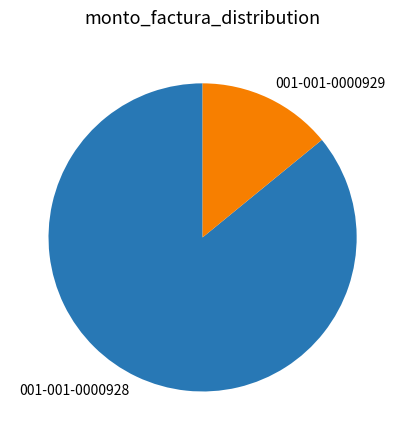

Is 001-001-0000929 the majority of the pie?

No